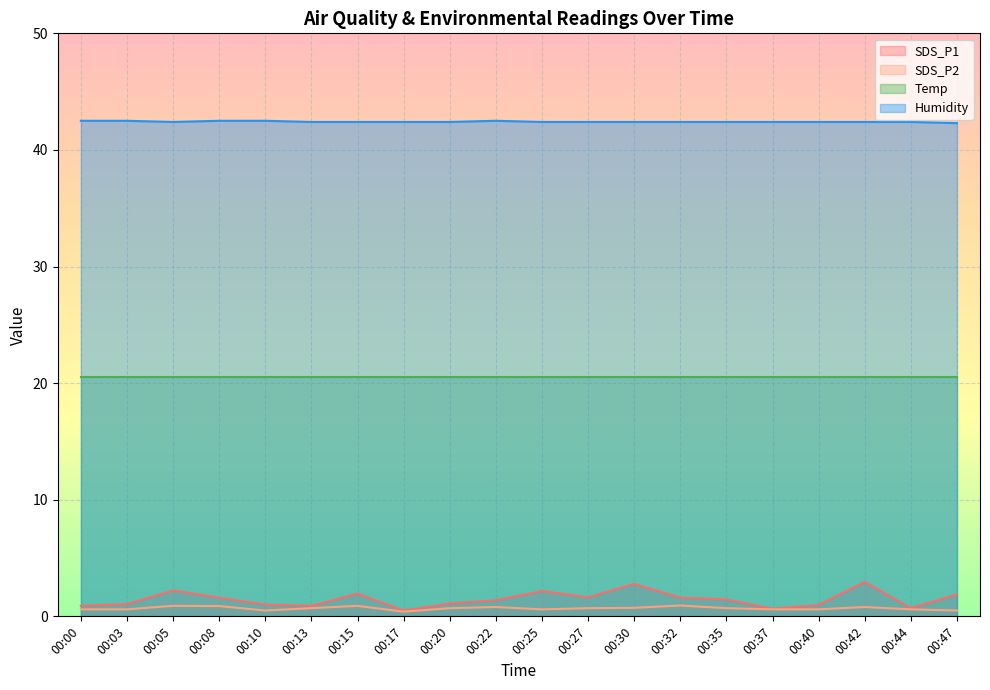

At which label is SDS_P2 closest to 0?

00:17